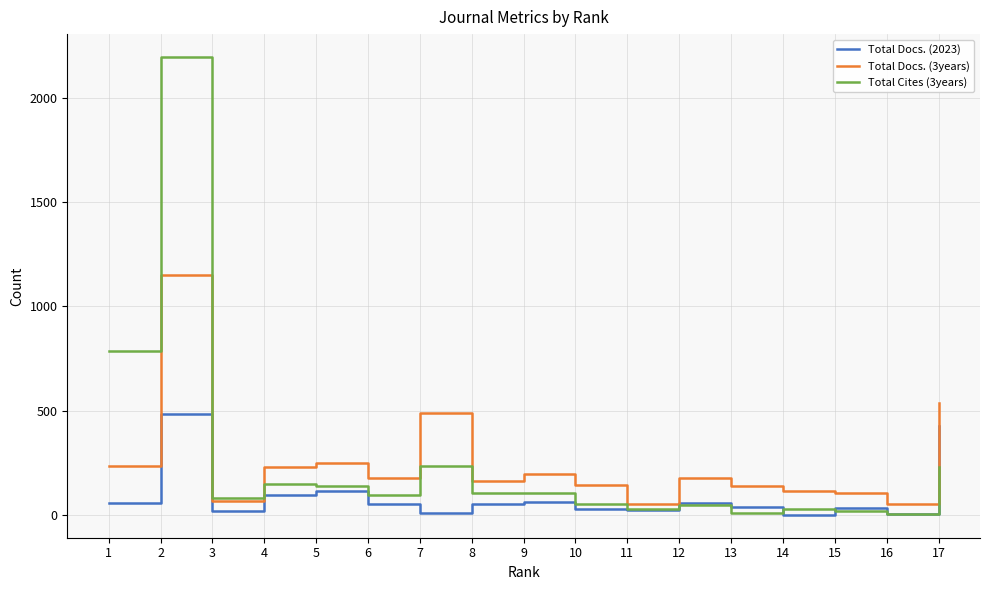

The value of Total Cites (3years) at 12 is 49. True or false?

True